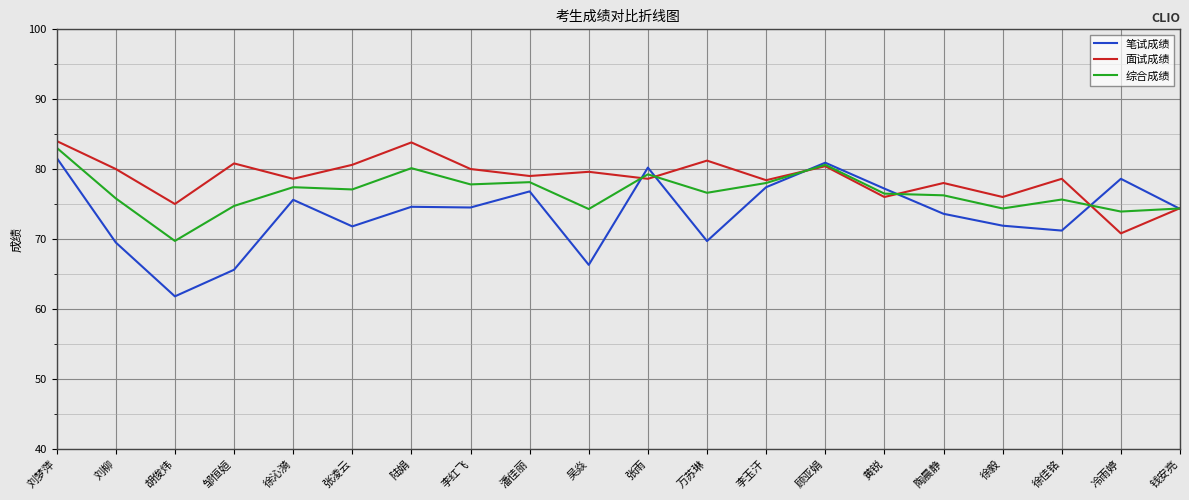

What position from the right is 徐佳铭?

3